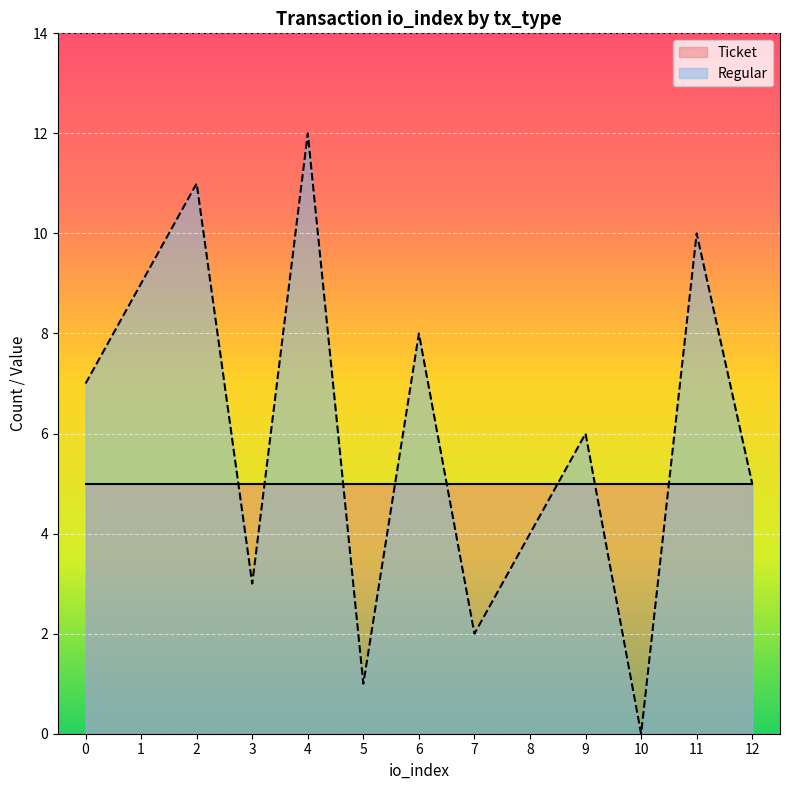

Reading right to left, what are all the values shown in this chart?

5	10	0	6	4	2	8	1	12	3	11	9	7